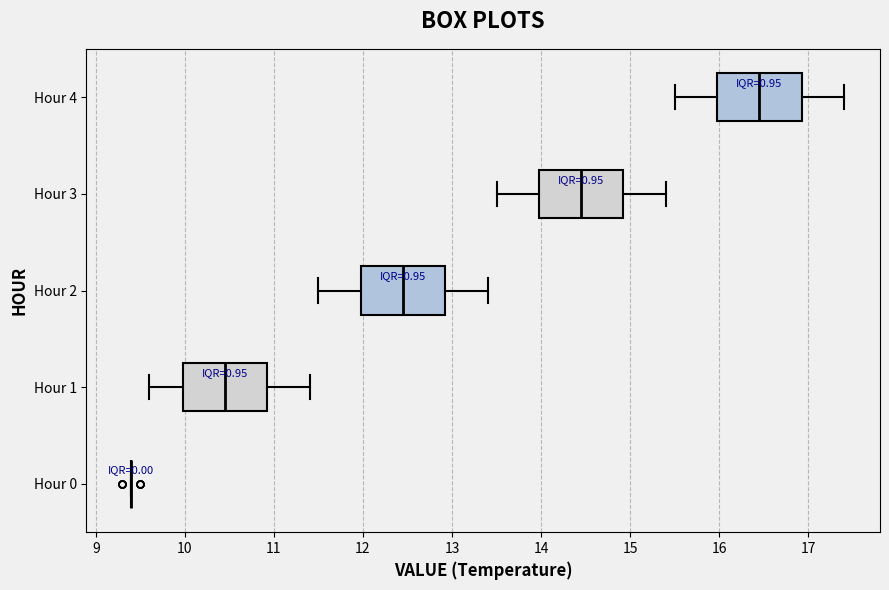

Where is the right edge of the box for Hour 2 on the x-axis? The values are not printed on the chart, so give them approximately, as read against the axis.

12.9